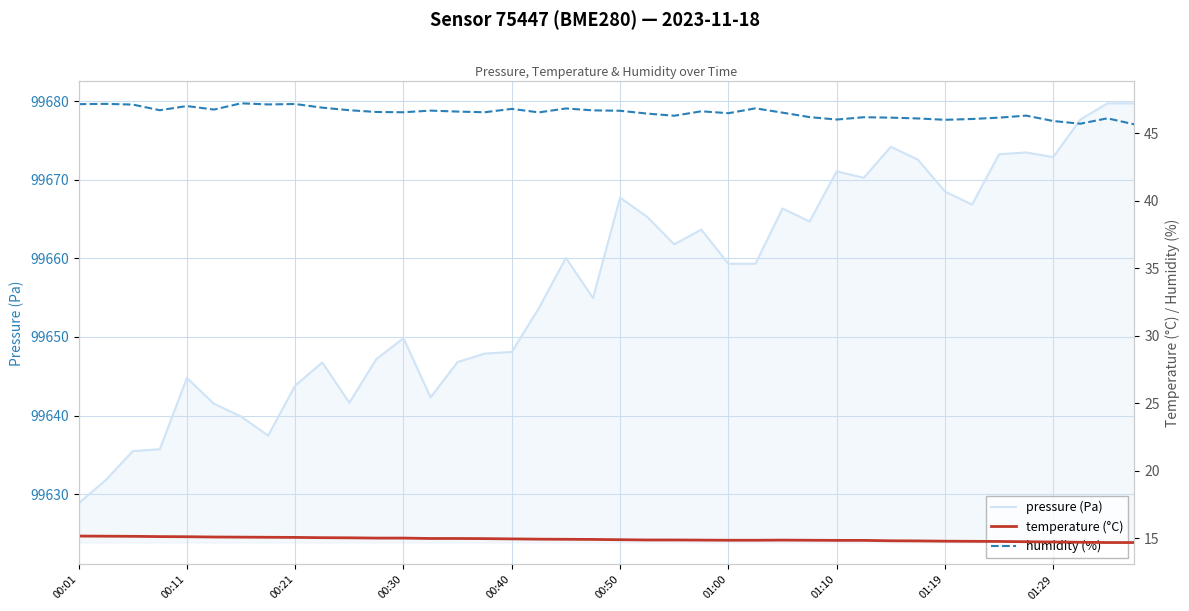

True or false: humidity (%) and temperature (°C) cross at least once.

False